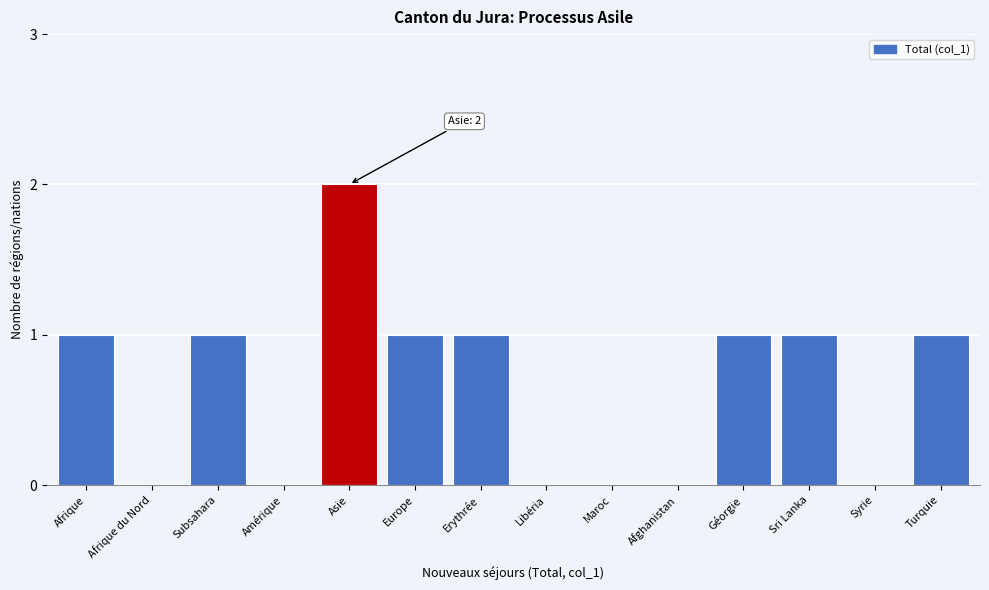

Reading right to left, list all the values displayed in this chart.

Turquie=1	Syrie=0	Sri Lanka=1	Géorgie=1	Afghanistan=0	Maroc=0	Libéria=0	Erythrée=1	Europe=1	Asie=2	Amérique=0	Subsahara=1	Afrique du Nord=0	Afrique=1